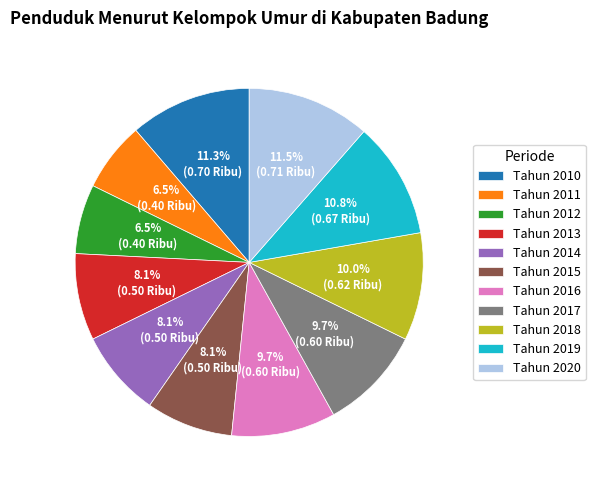

Which has a higher value, Tahun 2017 or Tahun 2012?

Tahun 2017